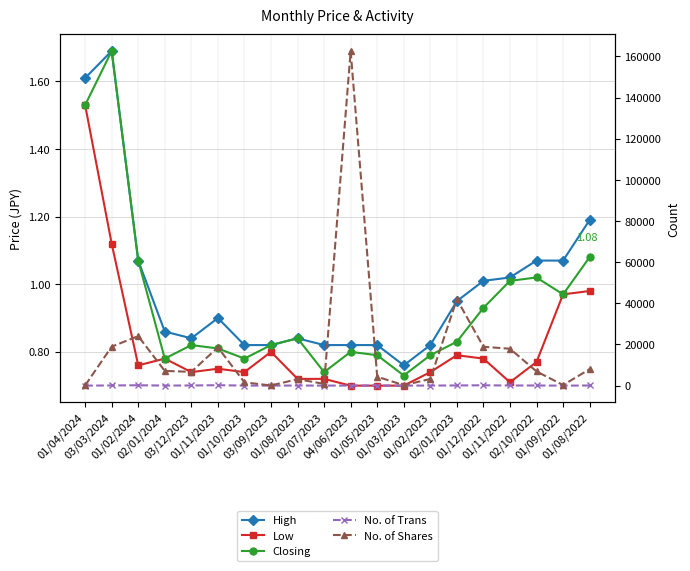

What is the sum of all High values?

19.8